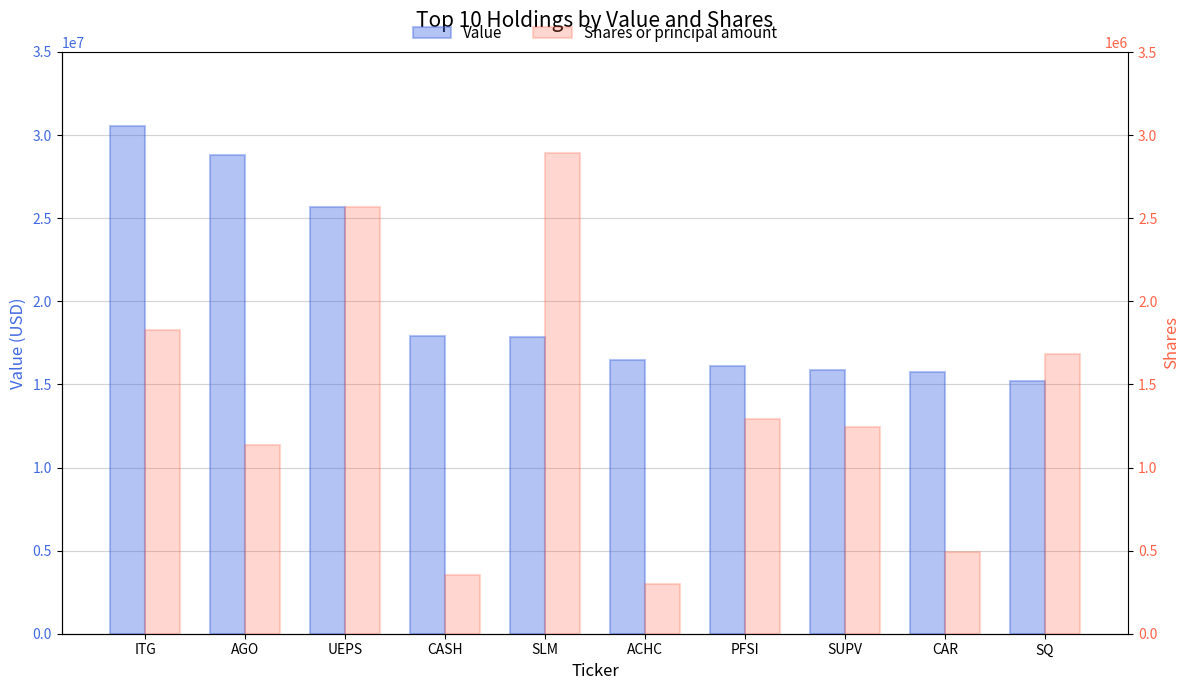

What is the smallest value displayed?

297100